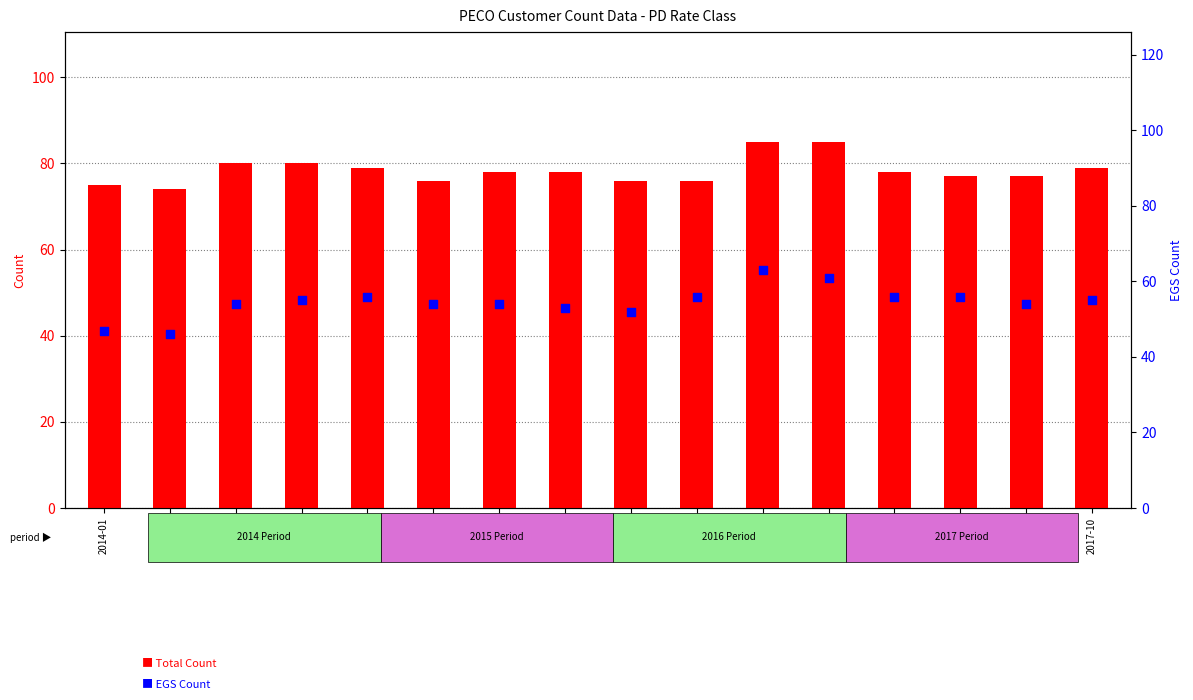

Which series contains the highest Y value?

Total Count